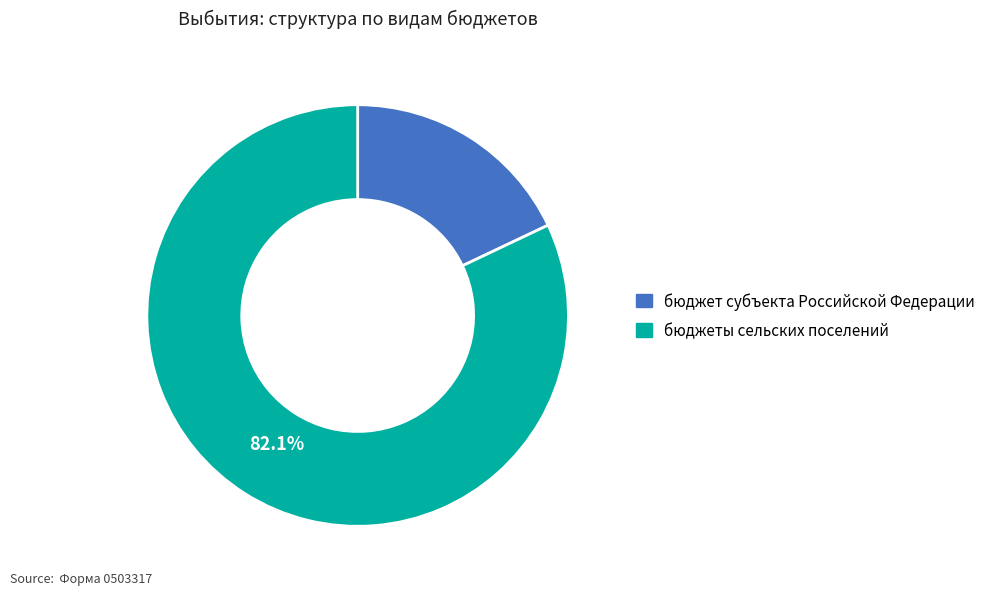

To the nearest percent, what is the average slice percentage?

50%